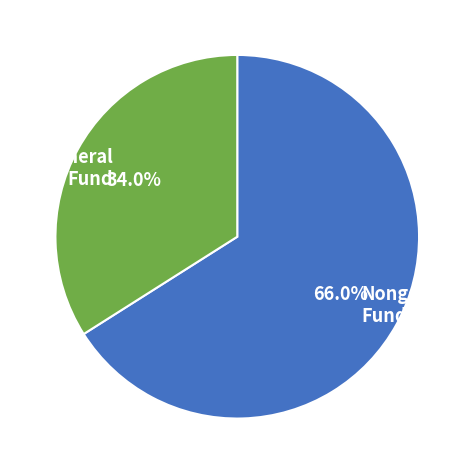

Is there any slice that represents more than half of the pie?

Yes